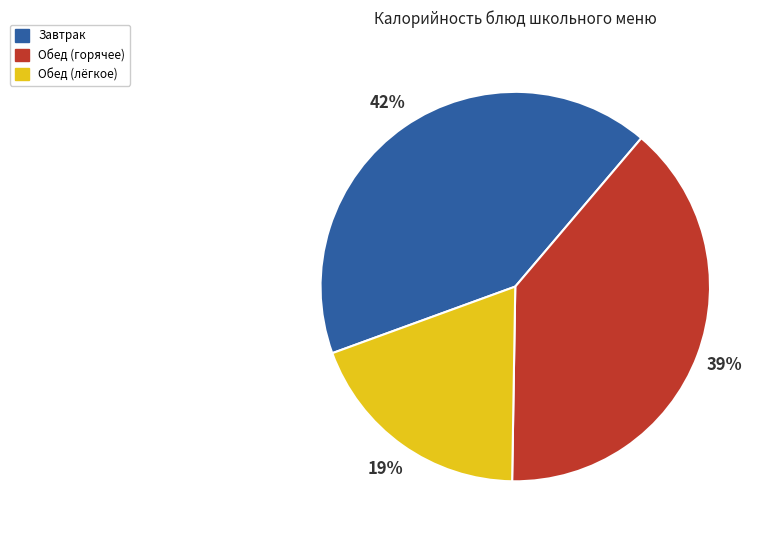

How many segments does this pie chart have?

3